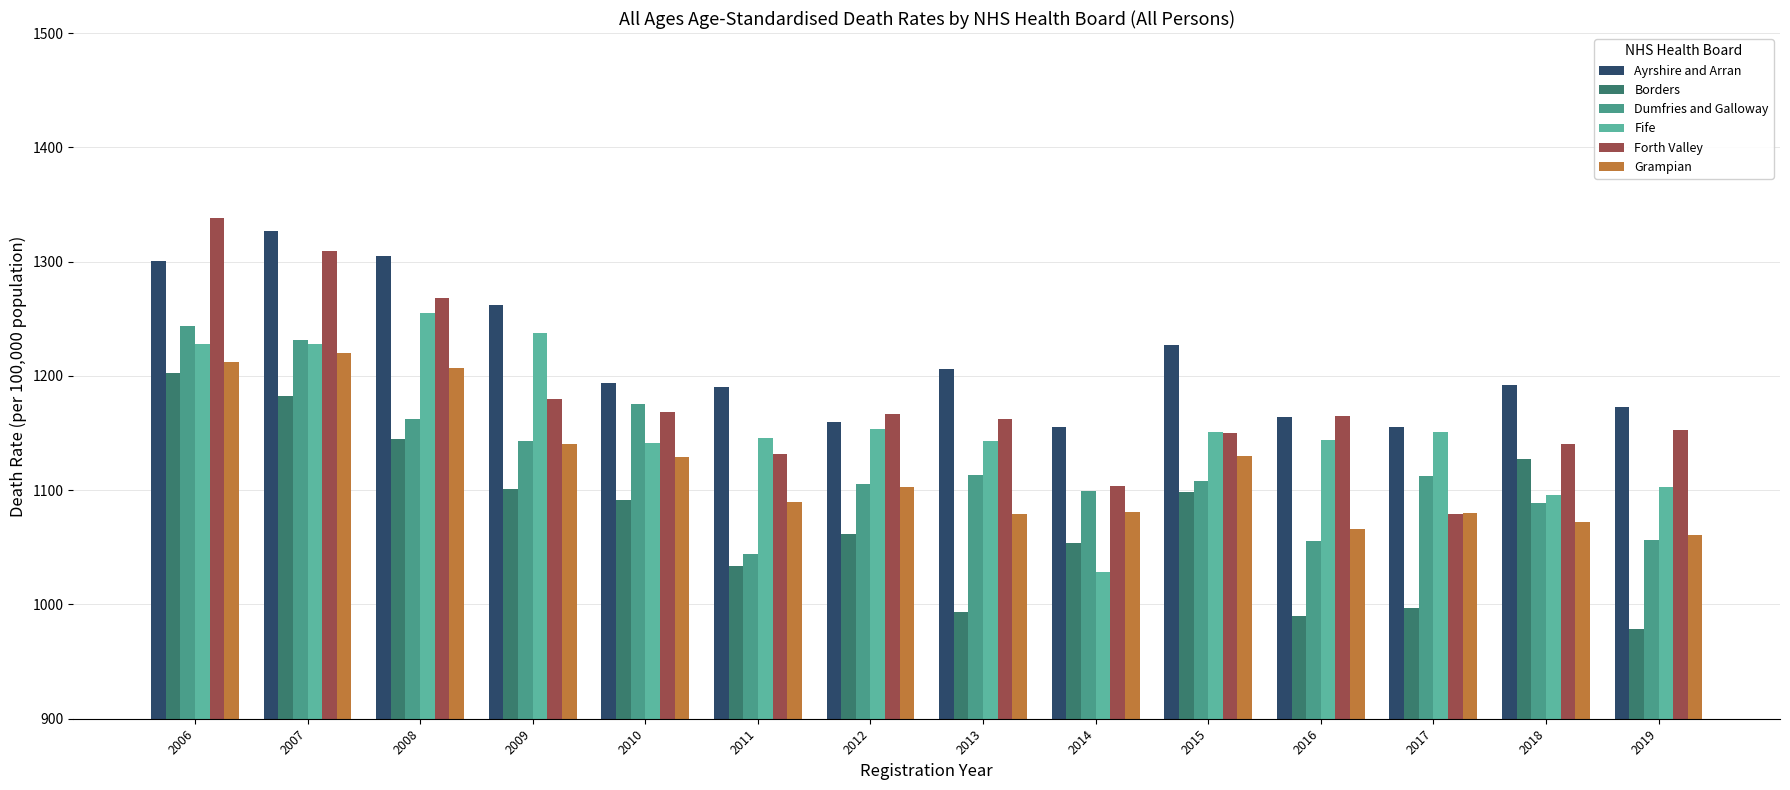

What is the approximate value of Dumfries and Galloway at 2009?

1142.9